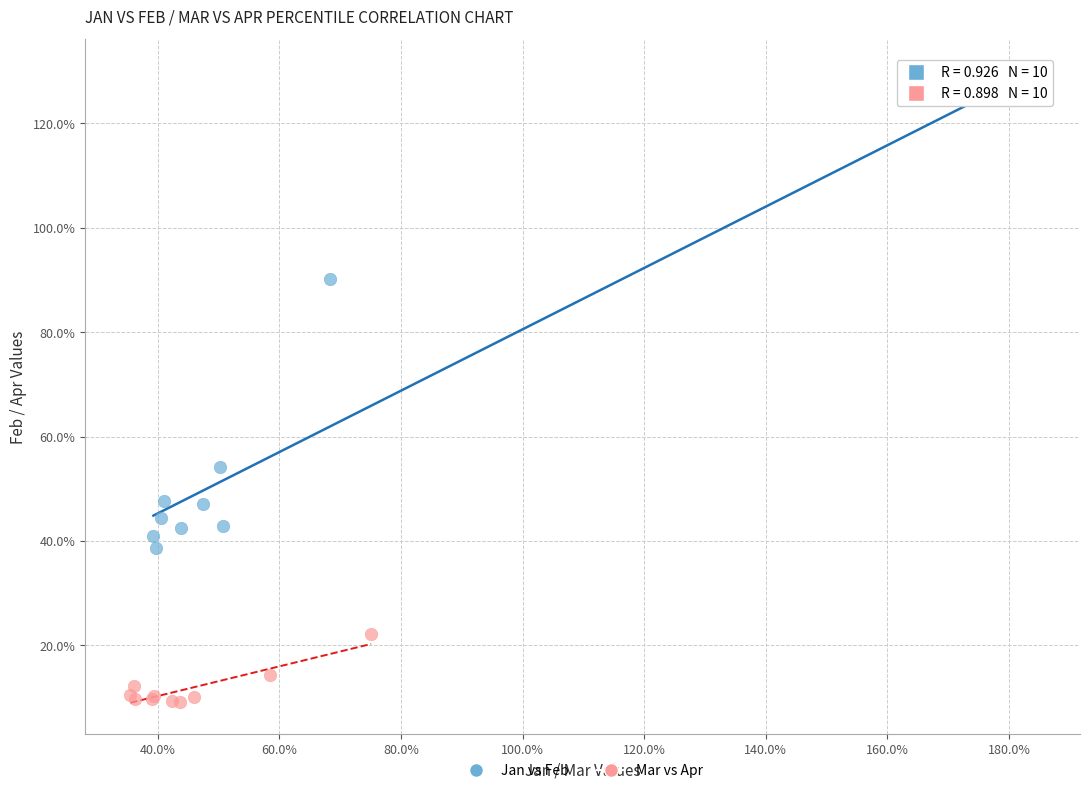

What are all the series names shown in the legend?

Jan vs Feb, Mar vs Apr